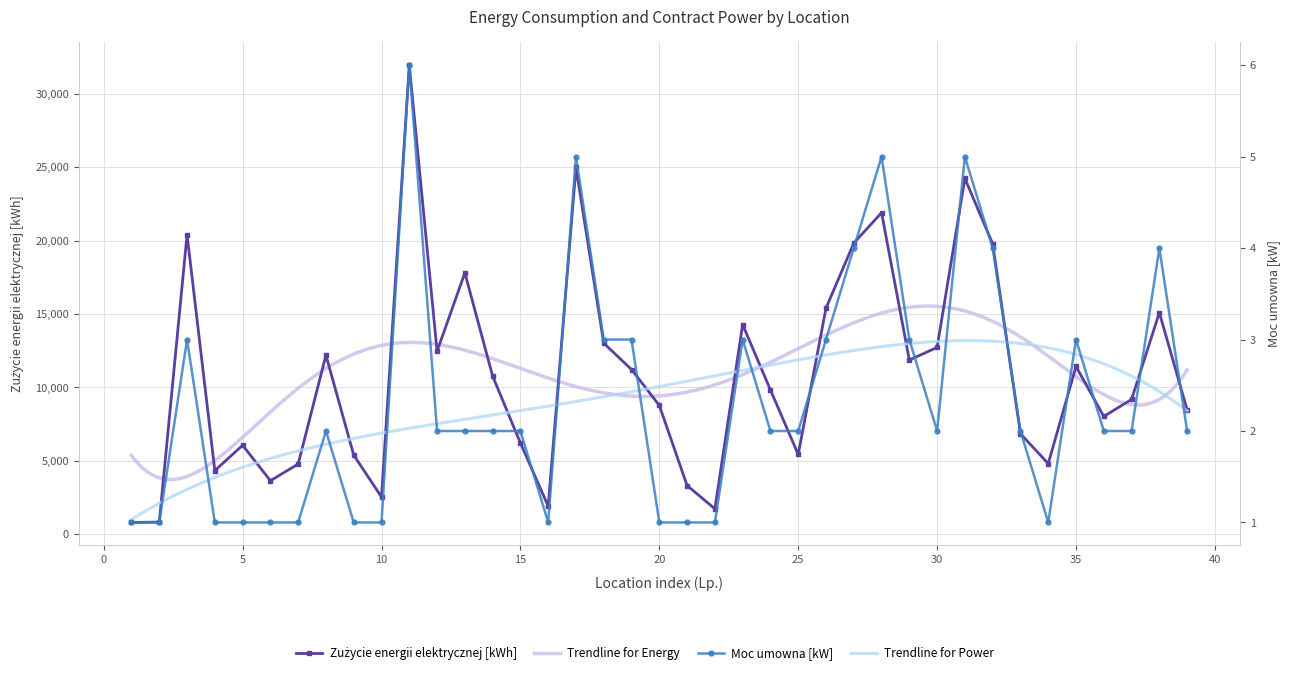

Is it true that Zużycie energii elektrycznej [kWh] equals 2204 at 15?

False